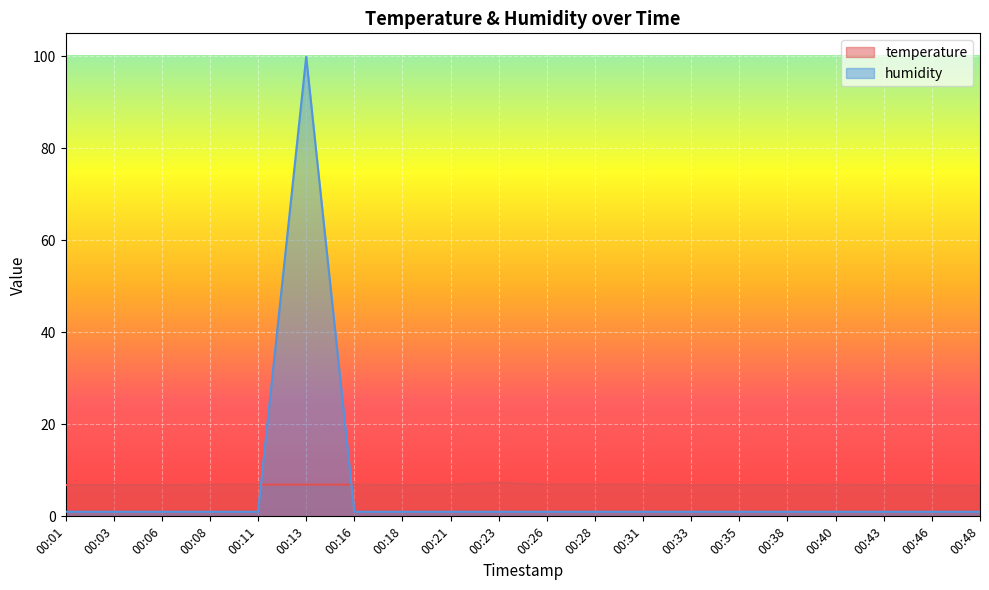

What is the smallest value displayed?

1.0